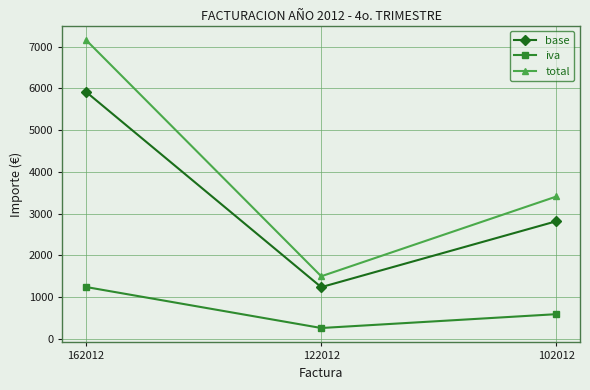

How many lines are shown in the chart?

3